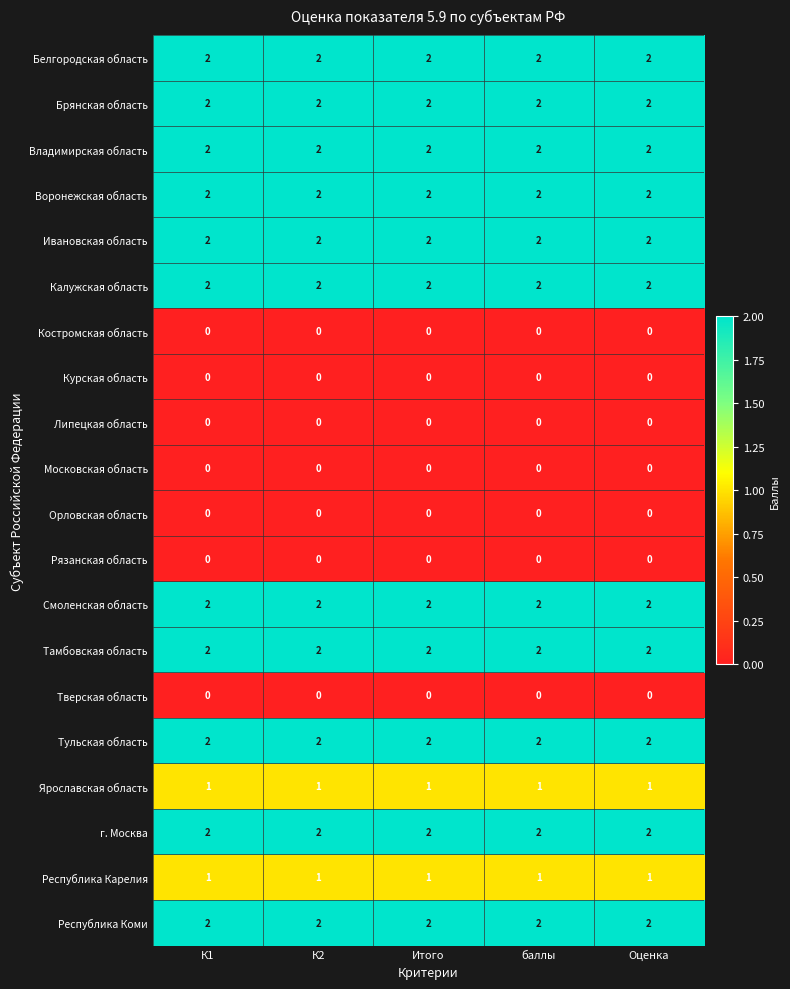

Is it true that Республика Коми equals 0 at К1?

False